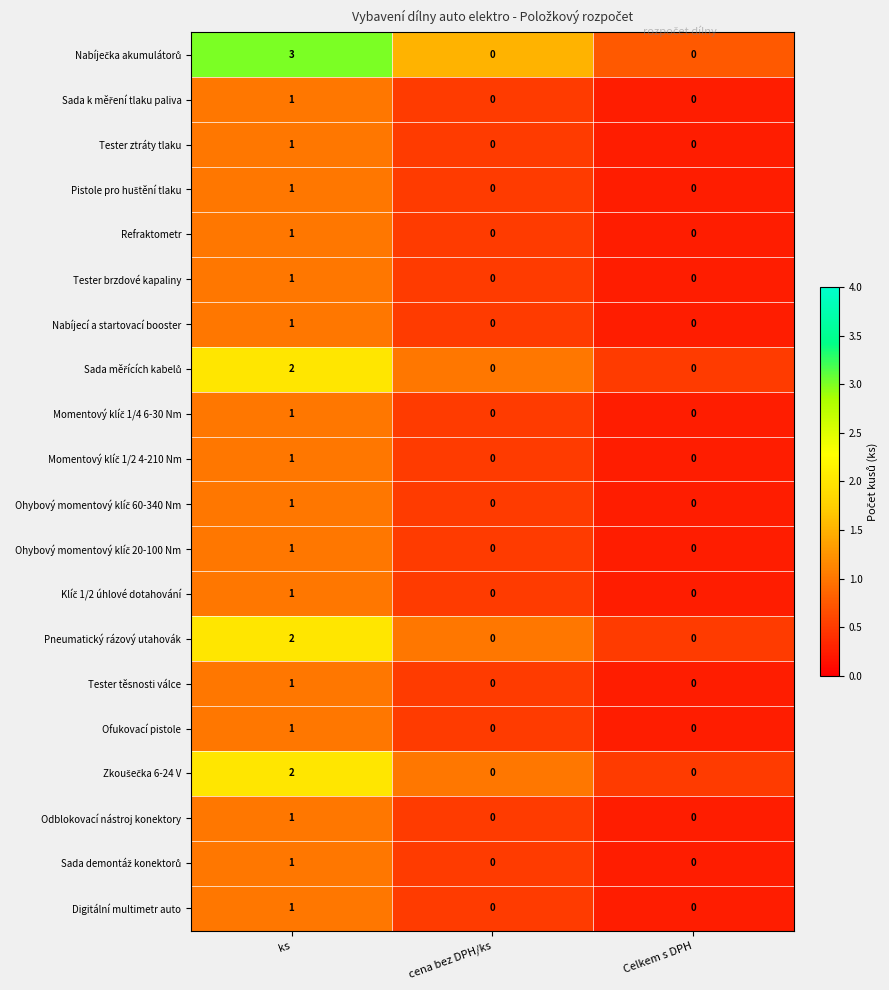

Count the Tester brzdové kapaliny values in the range 0 to 1.

3